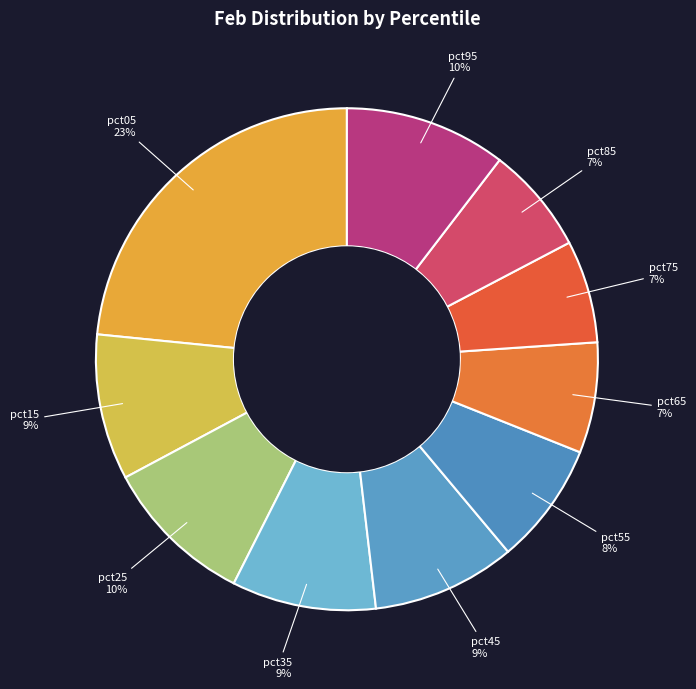

Is there a majority slice in this chart?

No